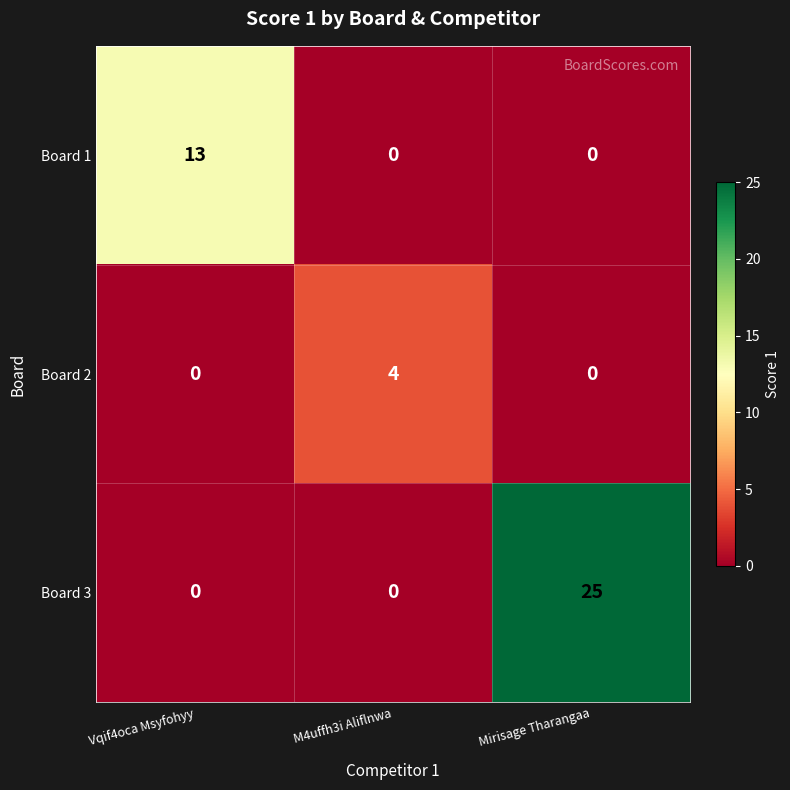

Between Vqif4oca Msyfohyy and Mirisage Tharangaa, which series saw the biggest shift?

Board 3